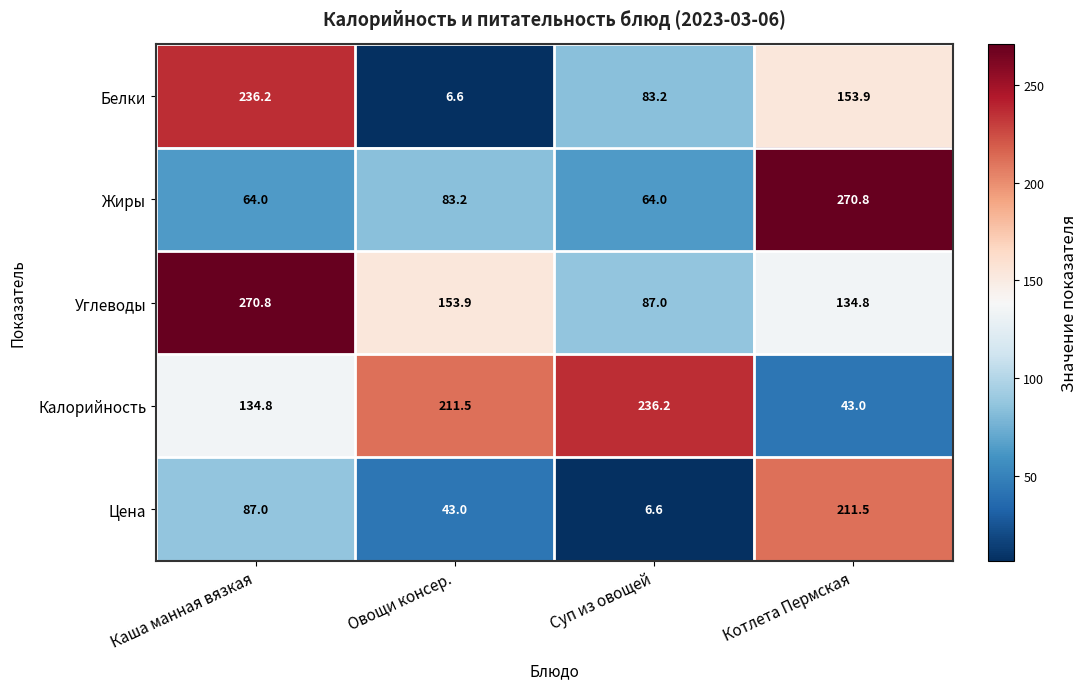

How many values in the Цена series are below 87?

2